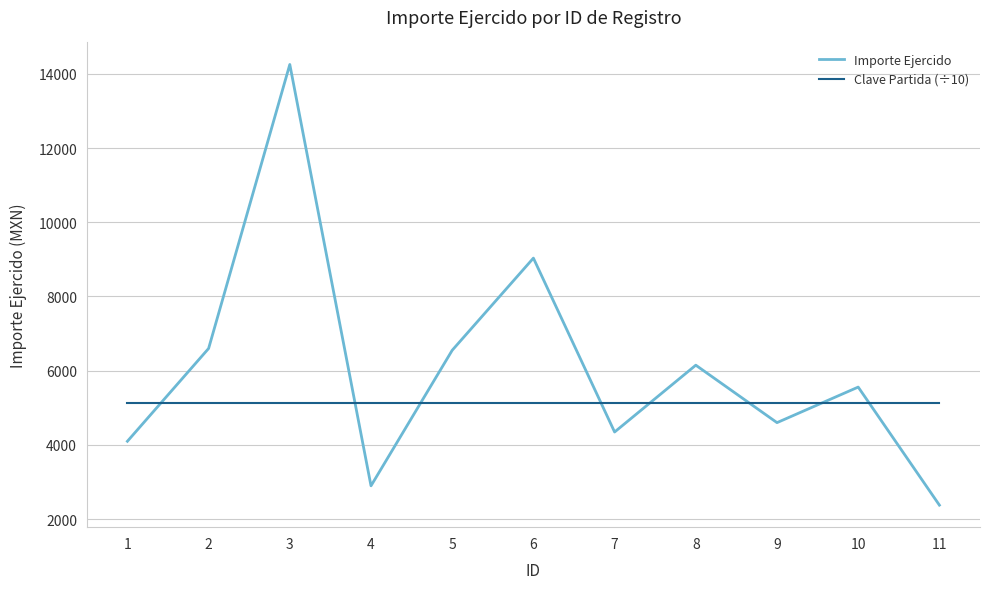

What is the difference between the maximum and minimum values in the Importe Ejercido series?

11870.0